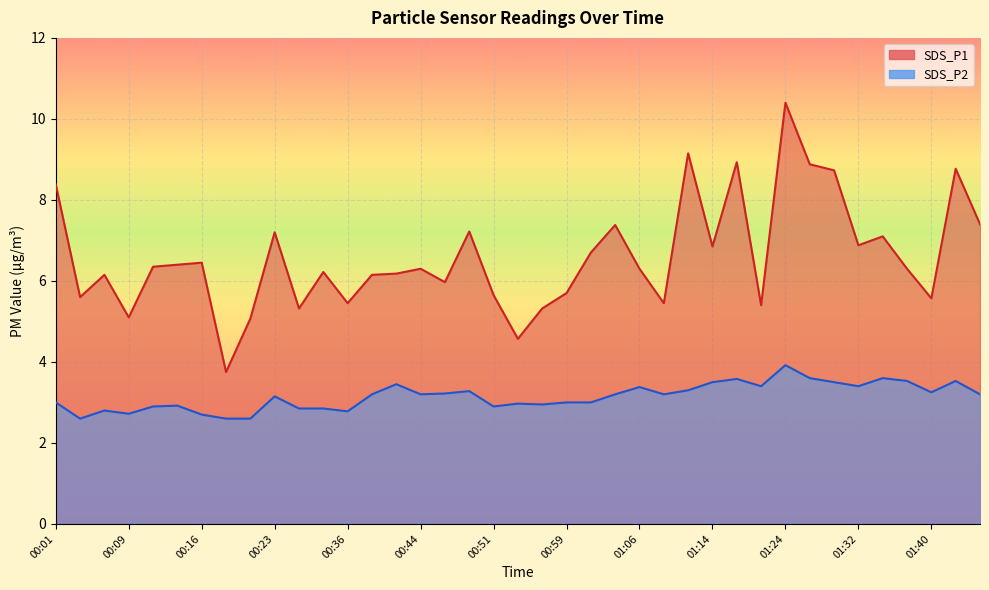

True or false: SDS_P2 and SDS_P1 intersect in this chart.

False